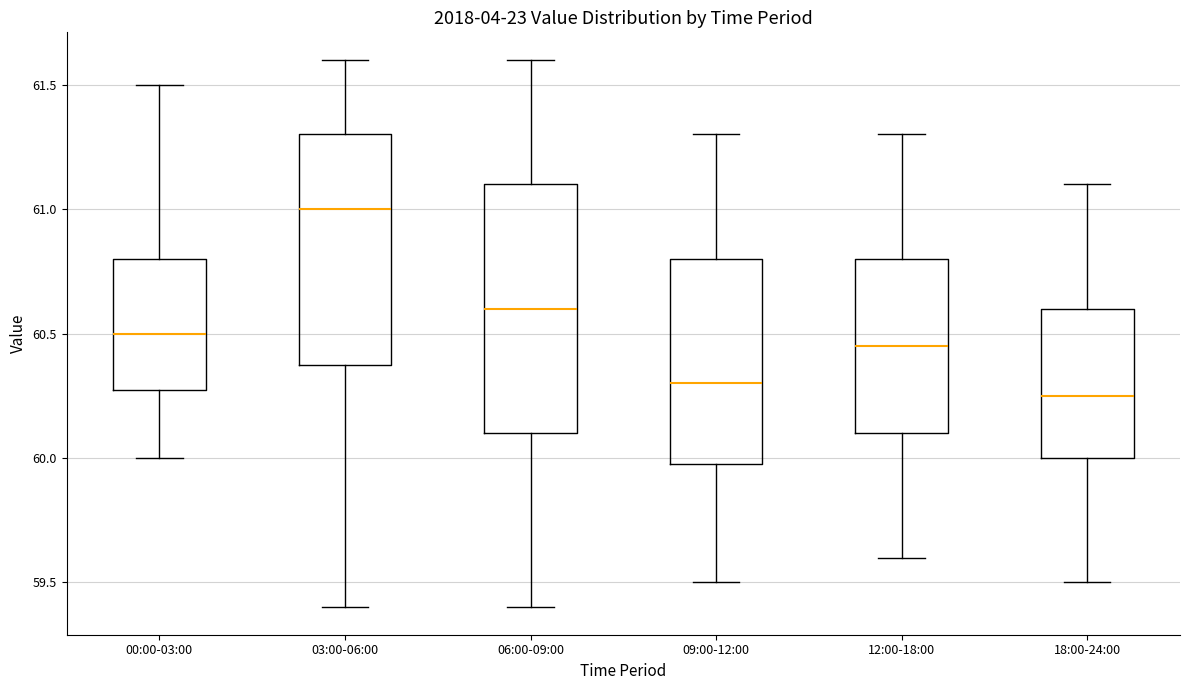

Which box has the highest median line?

03:00-06:00